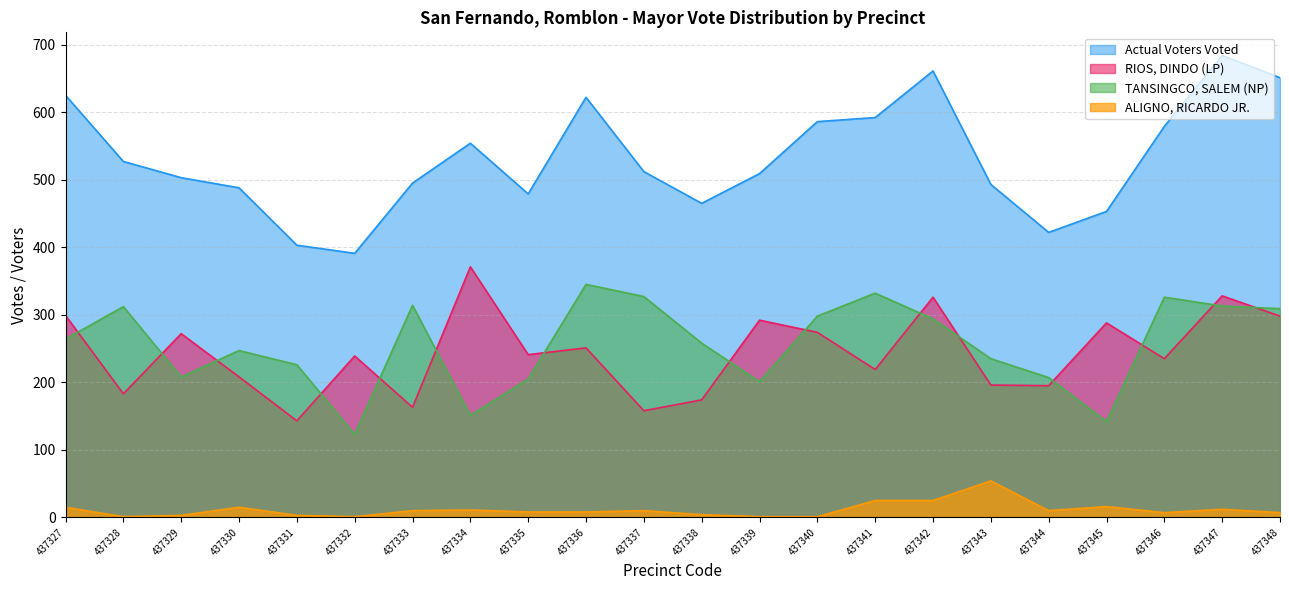

At which label does ALIGNO, RICARDO JR. first exceed 10?

437327